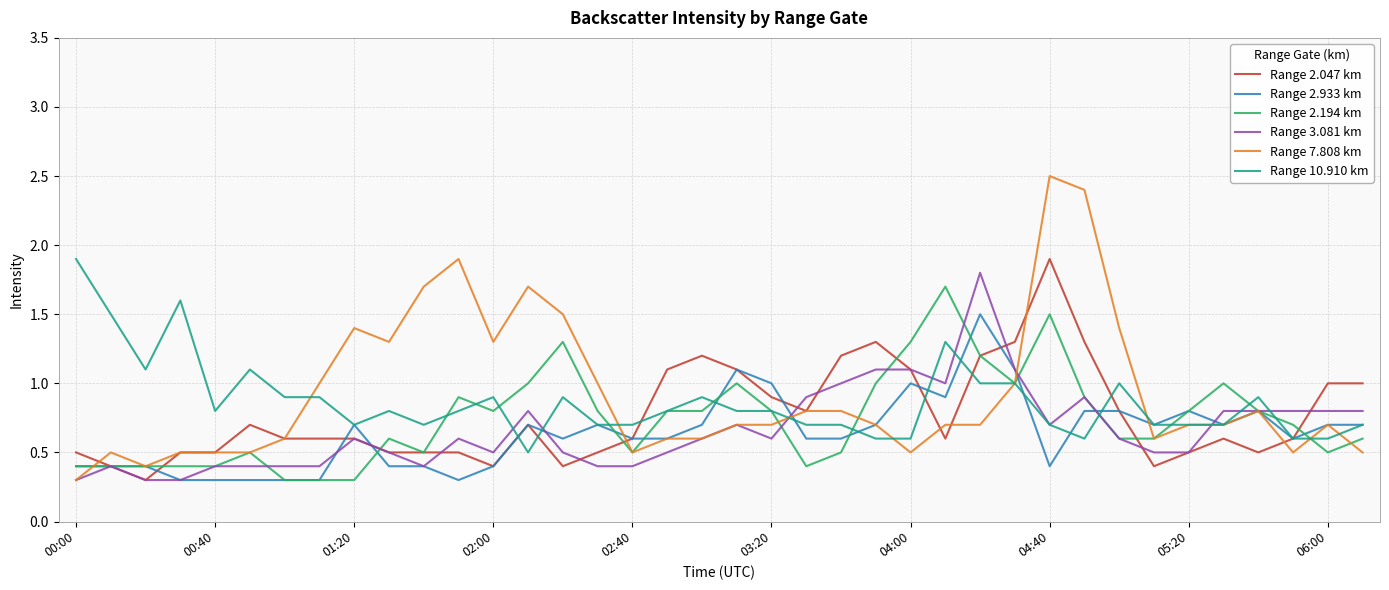

What is the maximum value shown in the chart?

2.5